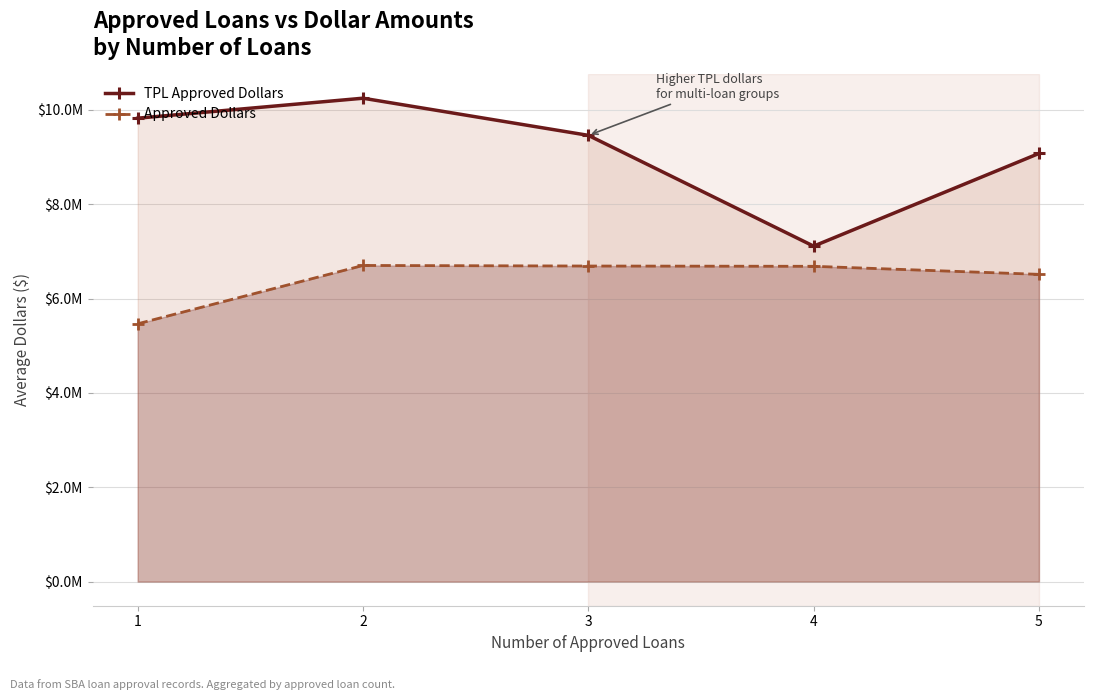

Which label corresponds to the smallest value in the chart?

1